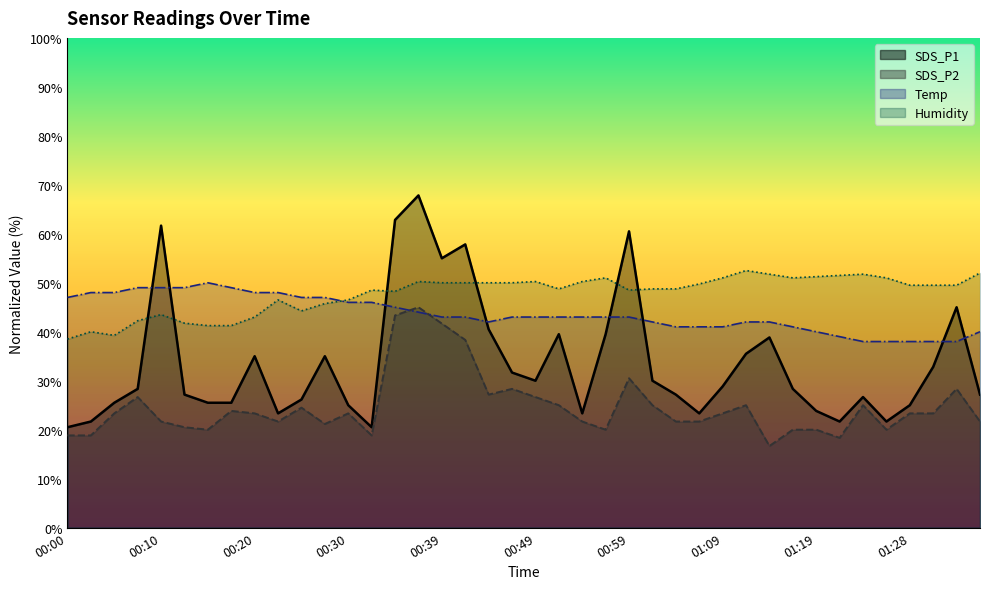

Which category has the lowest value across all series?

01:14